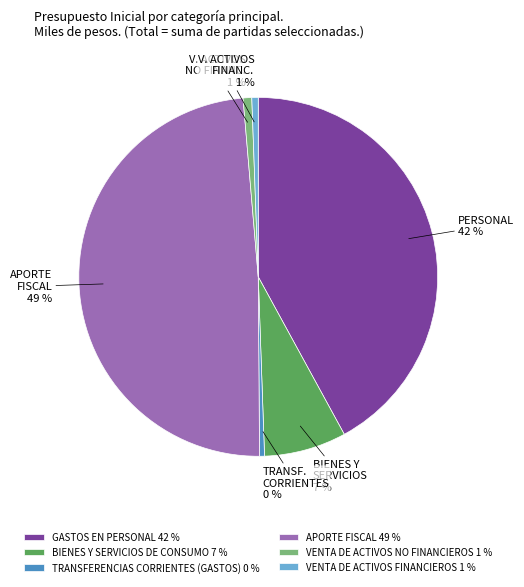

Is the sum of APORTE FISCAL 49 % and TRANSFERENCIAS CORRIENTES (GASTOS) 0 % greater than half?

No